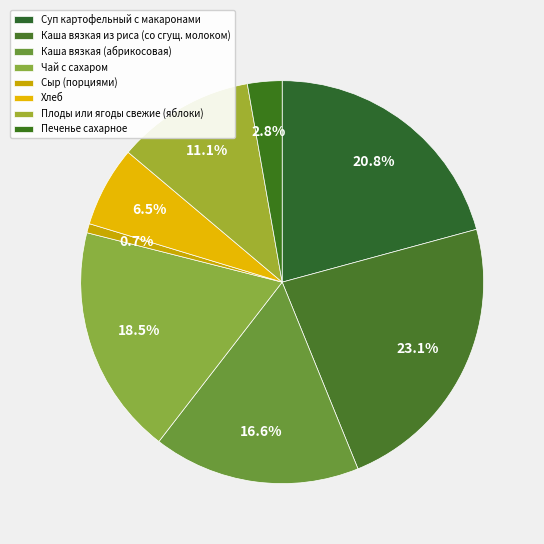

True or false: Печенье сахарное accounts for 3% of the total.

True